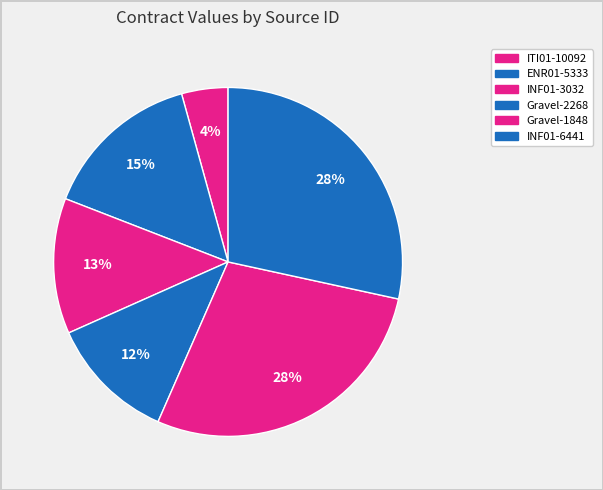

How many segments does this pie chart have?

6